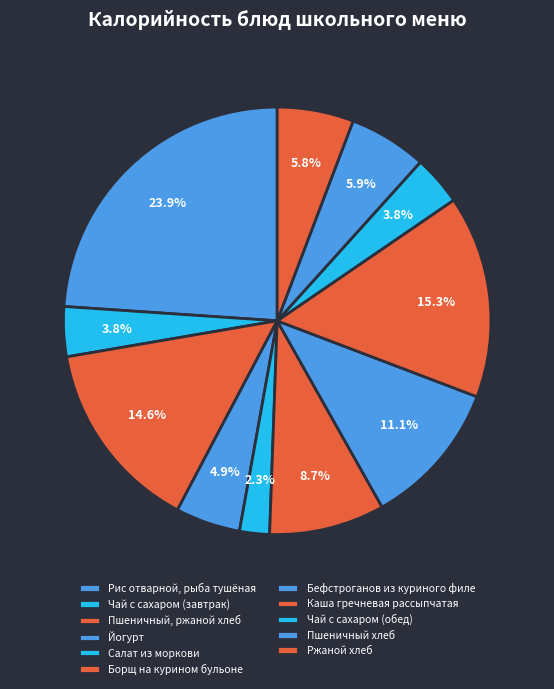

What percentage is NOT represented by Каша гречневая рассыпчатая?

84.7%